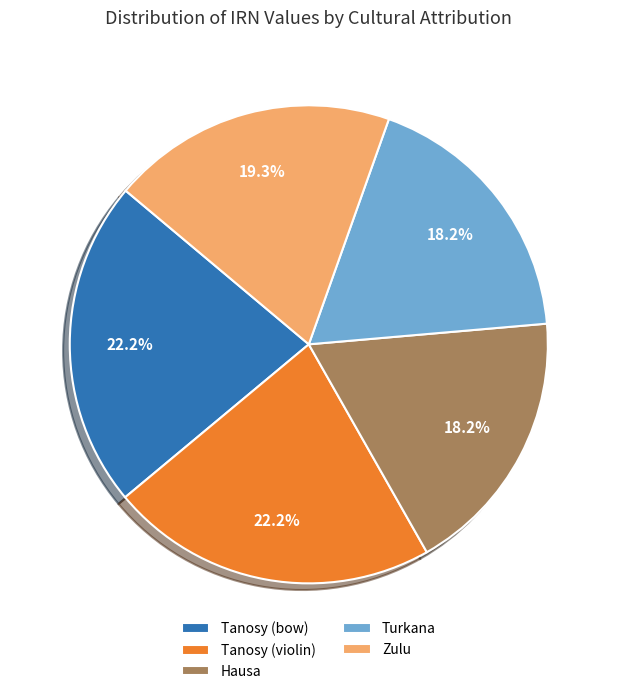

Approximately how many times larger is the value at Hausa compared to Tanosy (violin)?

0.8